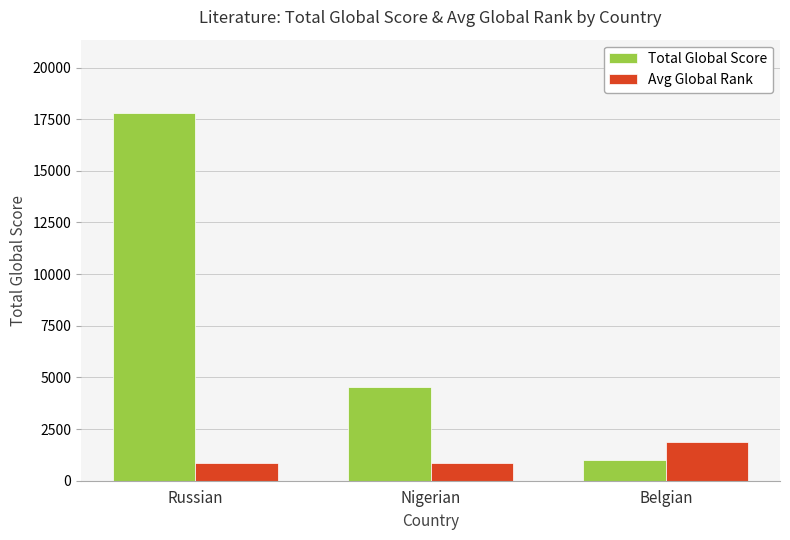

The Total Global Score series shows 17792 at Russian. True or false?

True